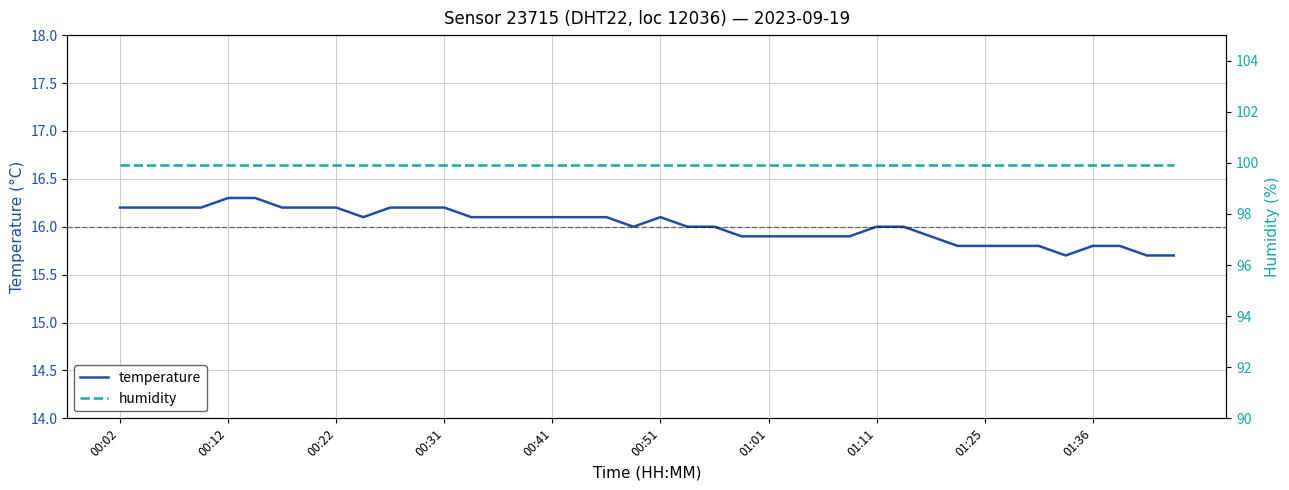

How many interior local valleys does the temperature series have?

3